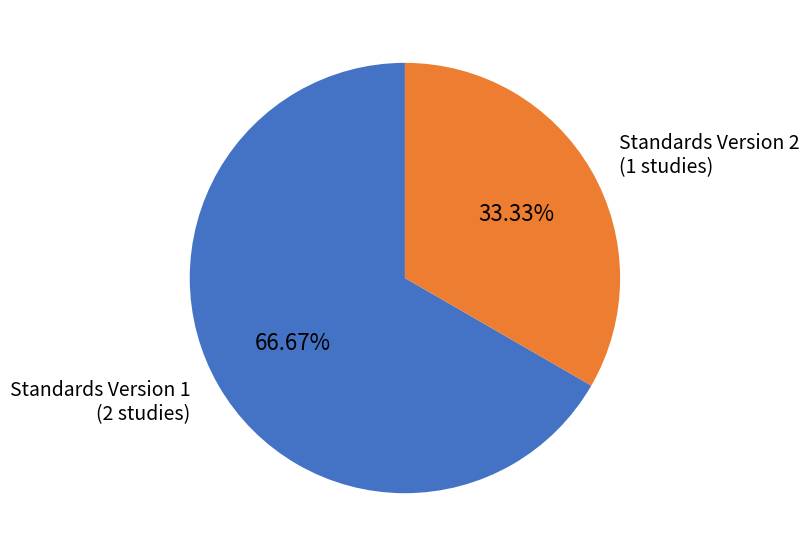

Which has a higher value, Standards Version 2 (1 studies) or Standards Version 1 (2 studies)?

Standards Version 1 (2 studies)